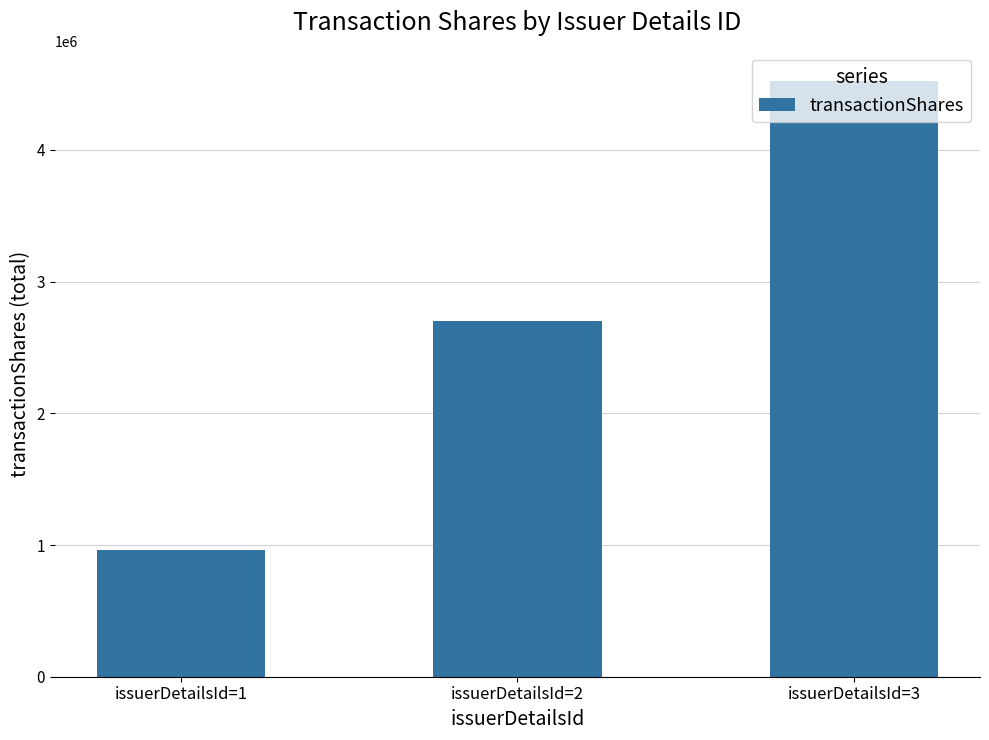

What is the sum of all values?

8192847